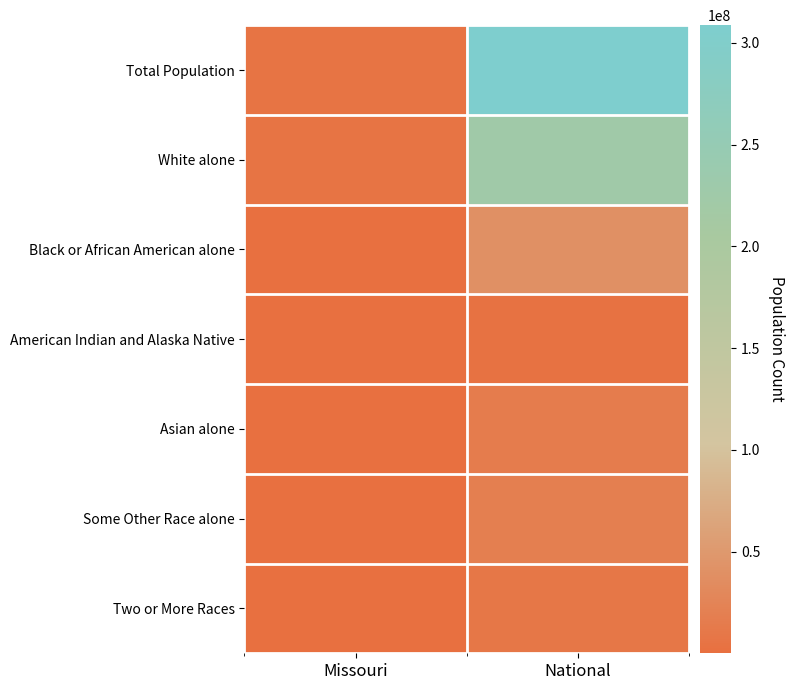

At National, list the series in order from smallest to largest.

American Indian and Alaska Native, Two or More Races, Asian alone, Some Other Race alone, Black or African American alone, White alone, Total Population